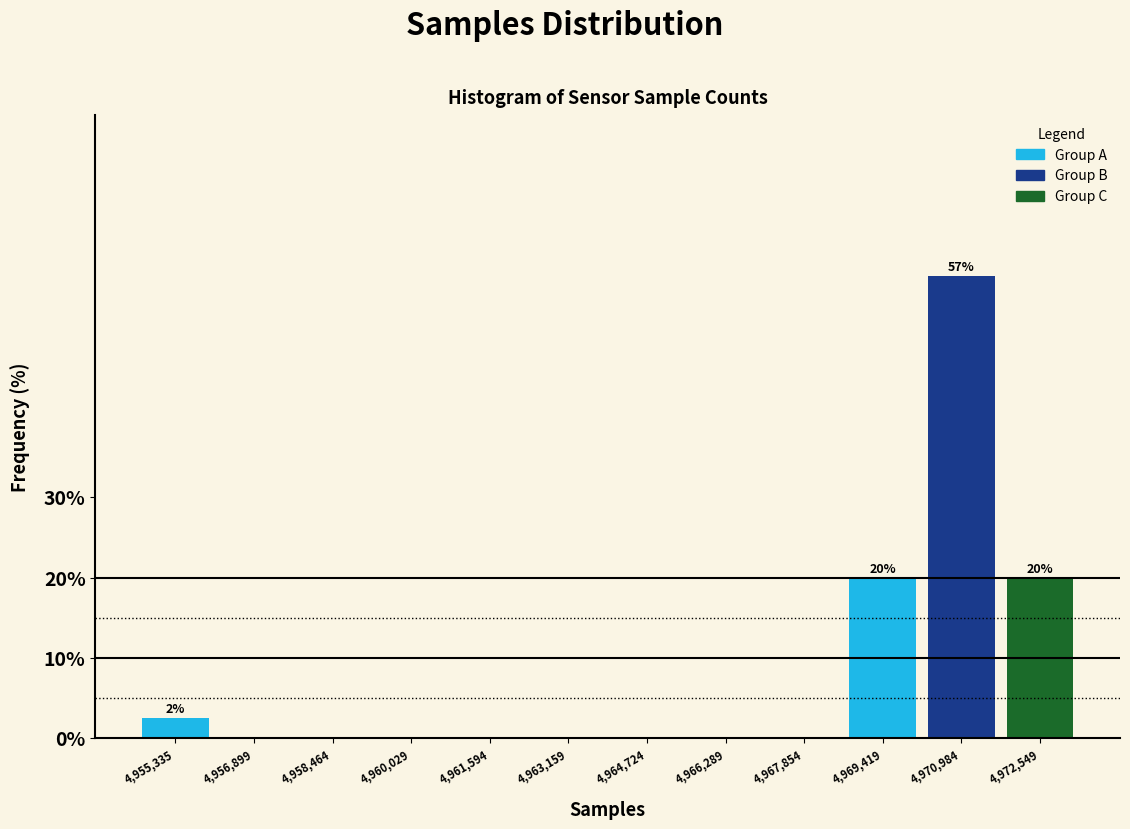

Reading left to right, extract all data points from this chart.

4,955,335=2.5	4,956,899=0.0	4,958,464=0.0	4,960,029=0.0	4,961,594=0.0	4,963,159=0.0	4,964,724=0.0	4,966,289=0.0	4,967,854=0.0	4,969,419=20.0	4,970,984=57.5	4,972,549=20.0